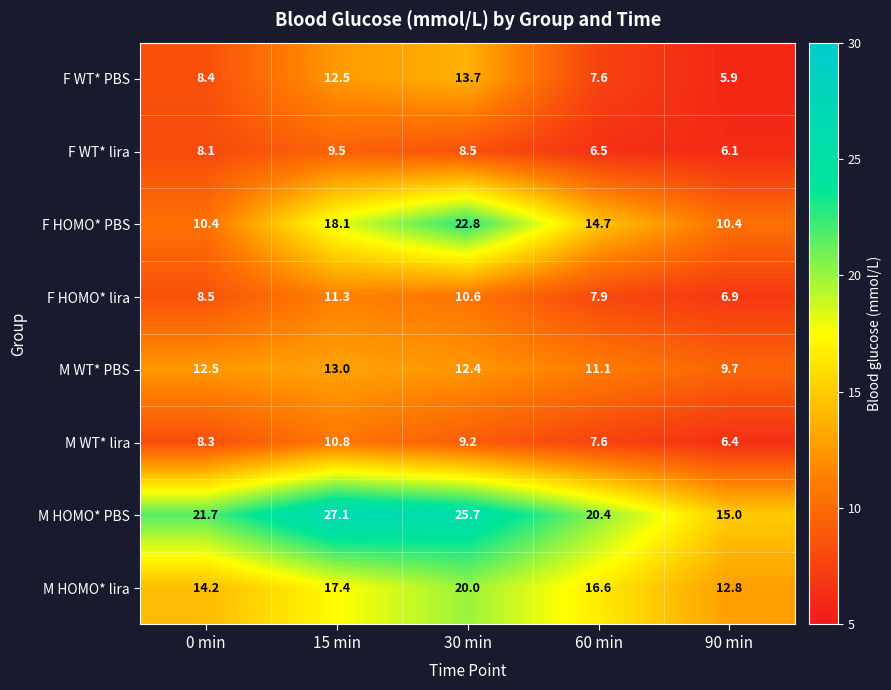

True or false: F HOMO* lira has a value of 6.9 at 90 min.

True